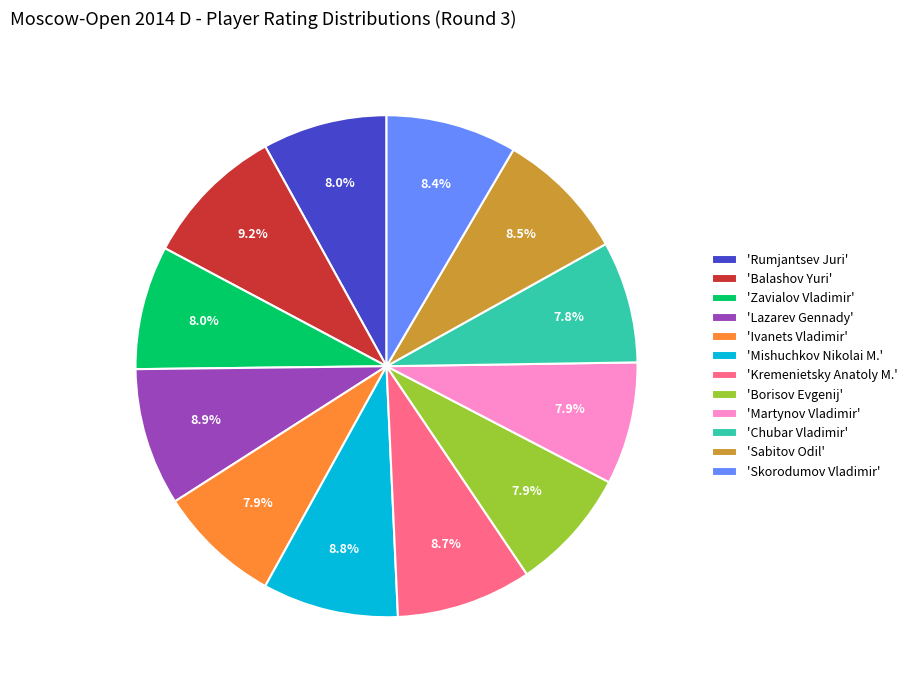

Combined, do 'Kremenietsky Anatoly M.' and 'Mishuchkov Nikolai M.' account for over 50%?

No